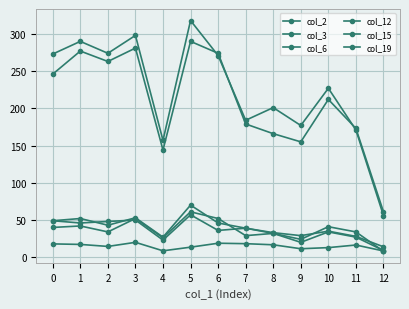

At which category does col_3 reach its first local valley?

2